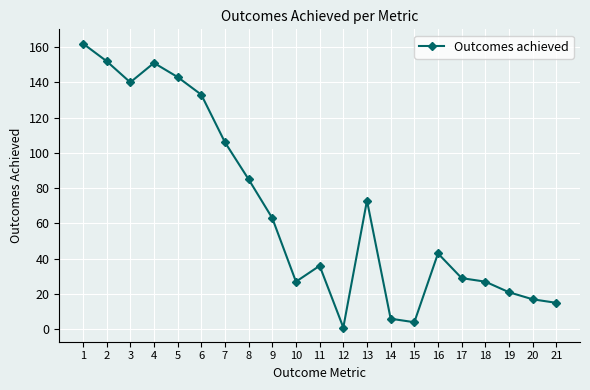

At which category does the chart reach its peak across all series?

1